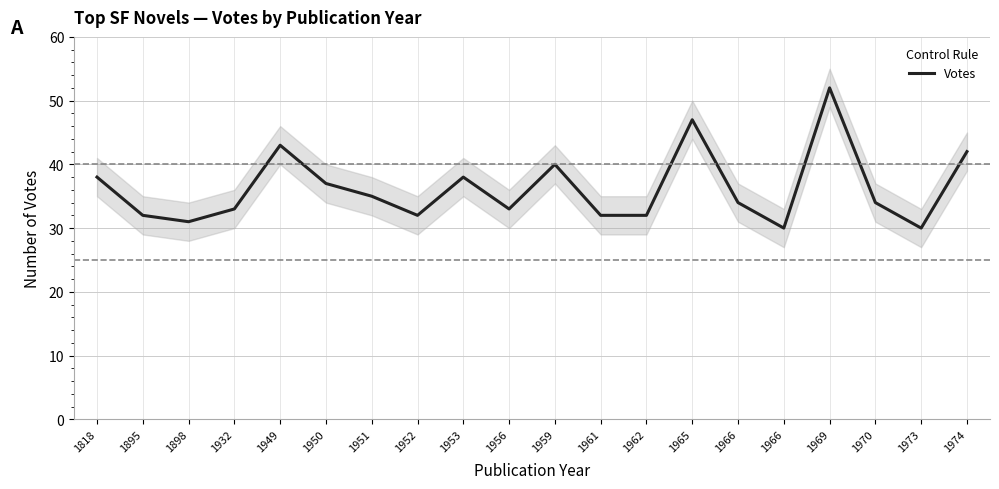

What is the difference between the values at 1932 and 1818?

5